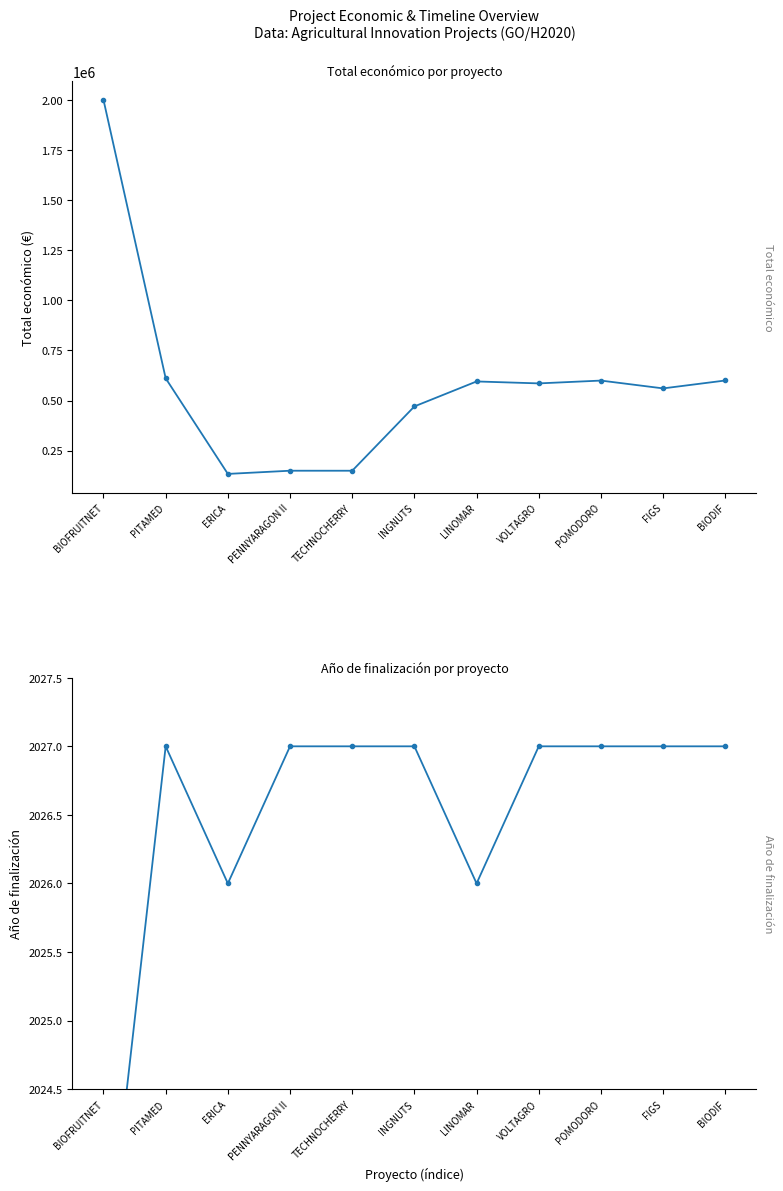

Which series has the widest spread of values?

Total económico